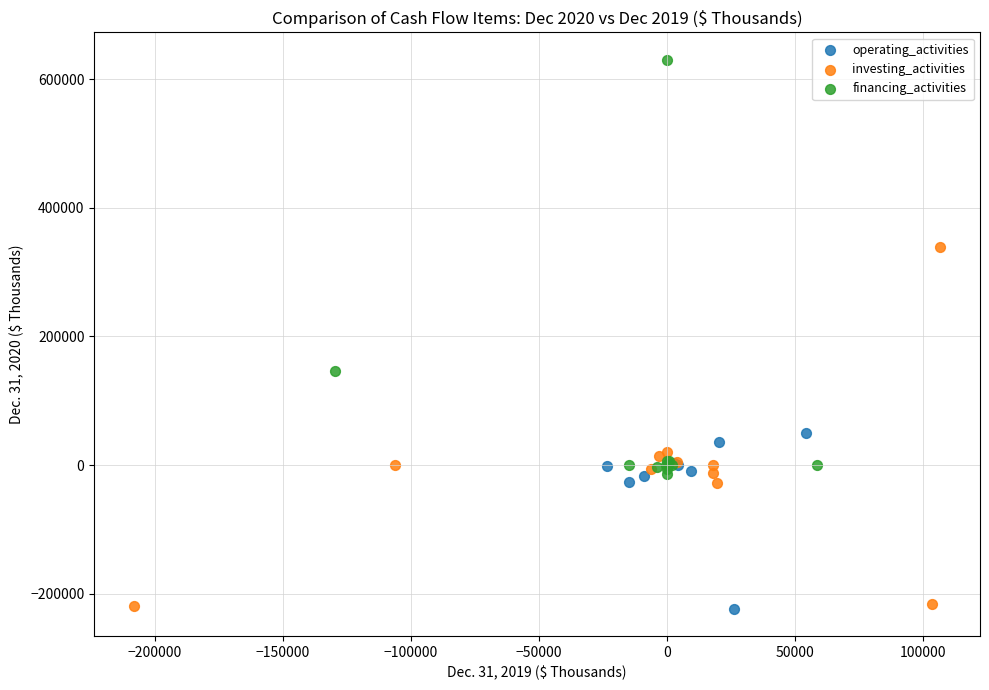

Which series reaches the maximum Y coordinate?

financing_activities